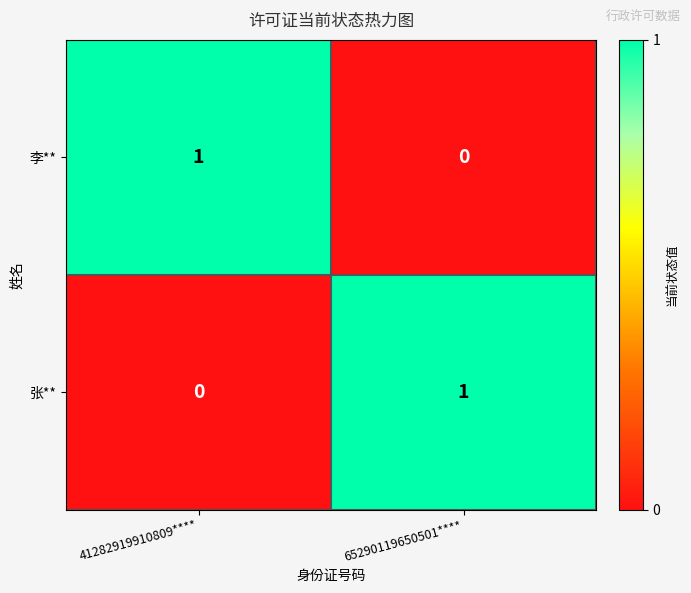

At which label does 张** reach its minimum?

41282919910809****